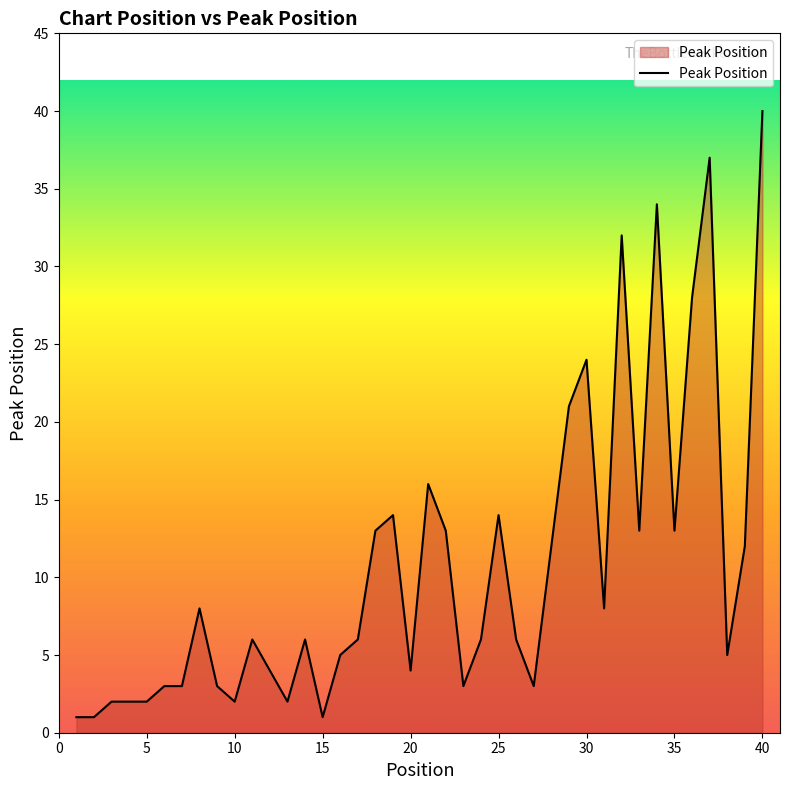

What is the difference between the maximum and minimum values?

39